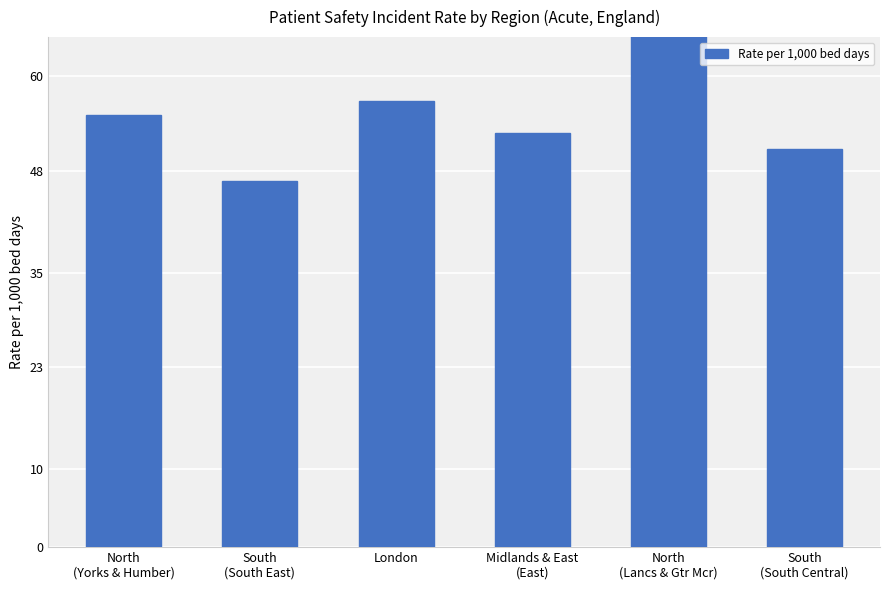

At which category does the chart reach its peak across all series?

North
(Lancs & Gtr Mcr)